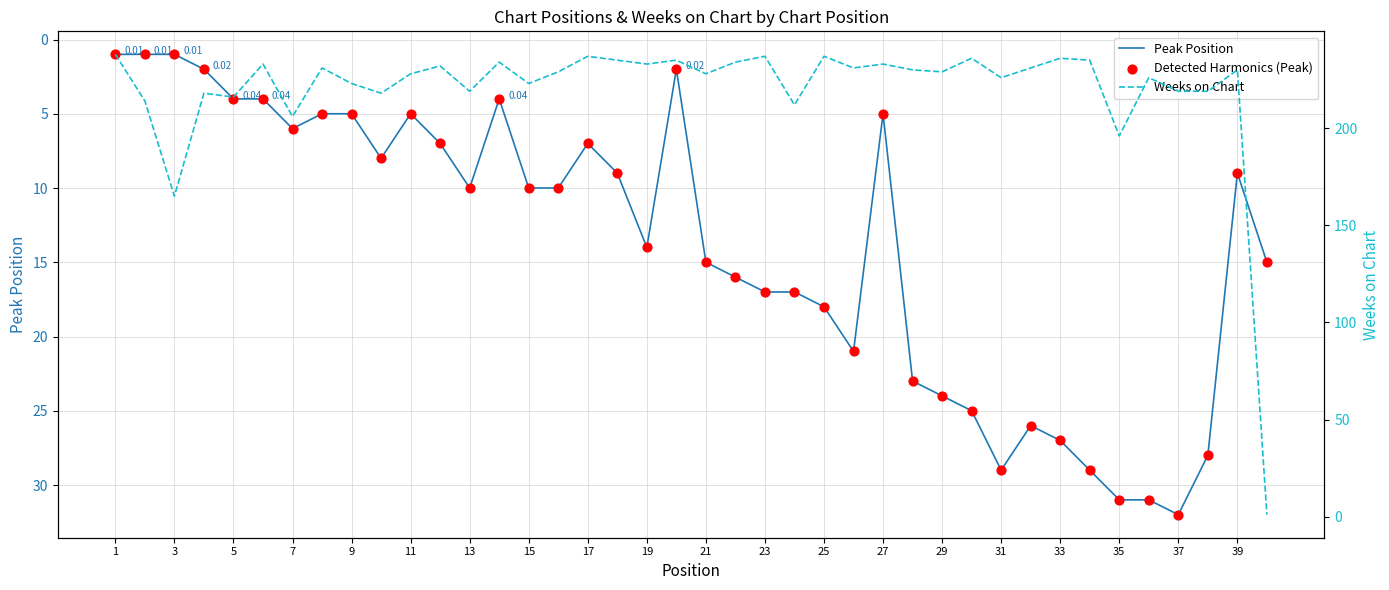

At which category is the sum across all series the highest?

33